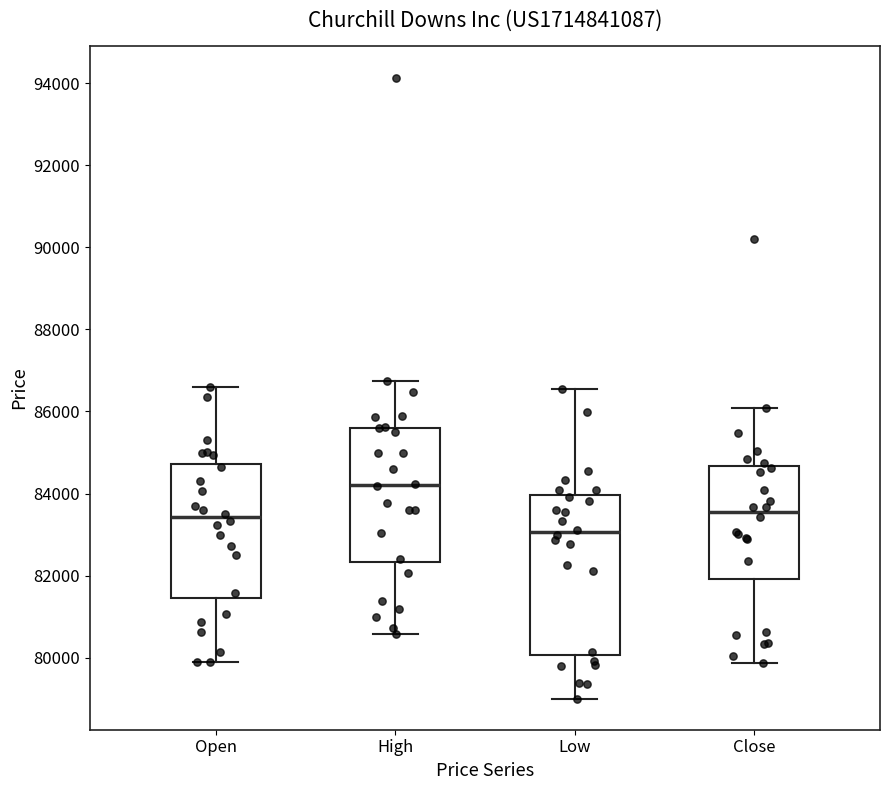

Comparing the boxes themselves (not the whiskers), which one is the tallest?

Low